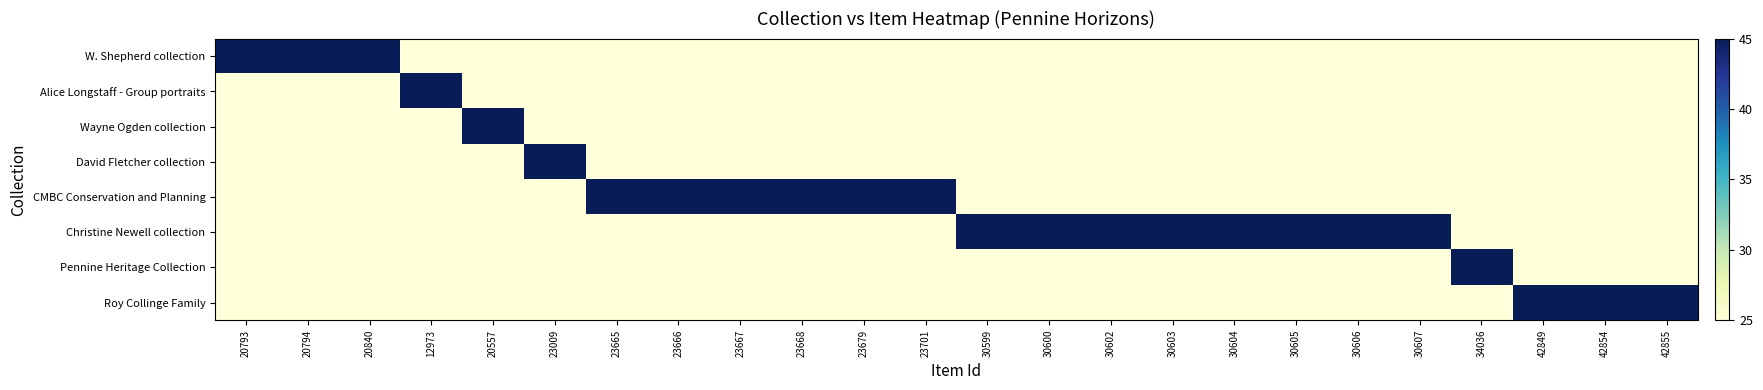

Which series has the largest range (max minus min)?

W. Shepherd collection